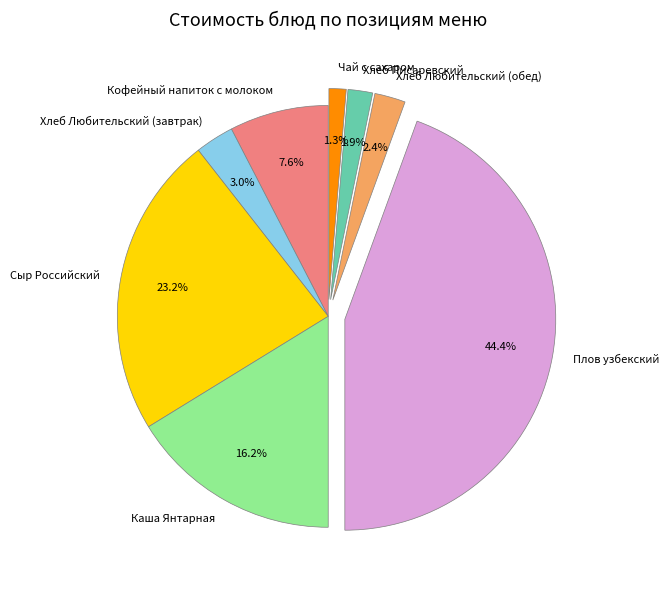

Does Хлеб Любительский (обед) account for over 50% of the chart?

No